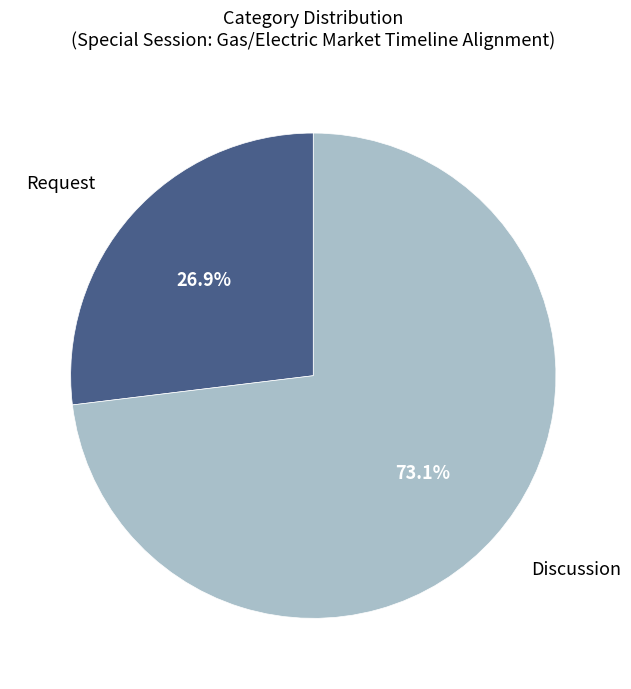

Which category has the biggest portion of the pie?

Discussion